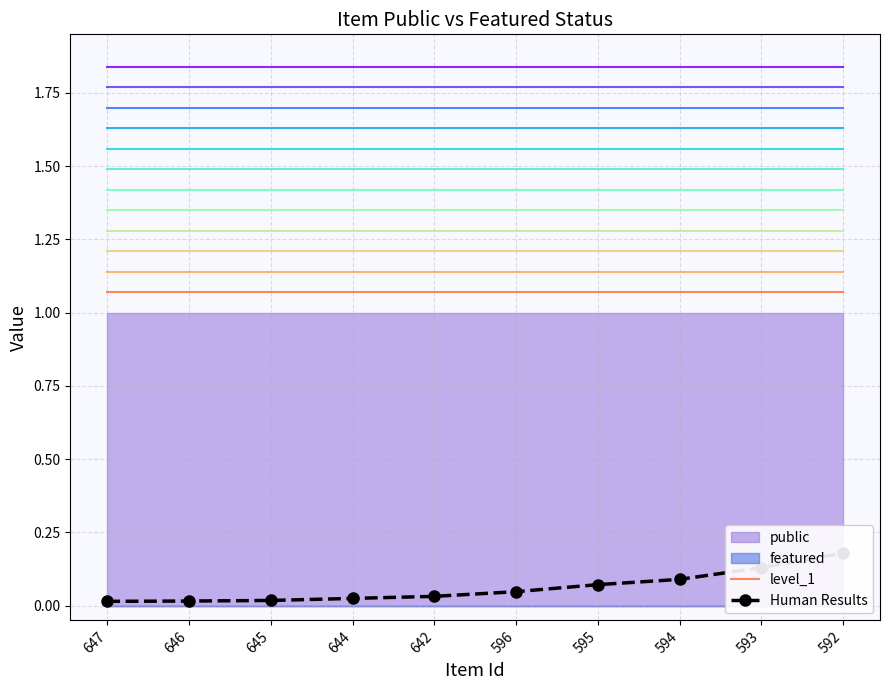

What is the average value of the level_1 series?

1.1